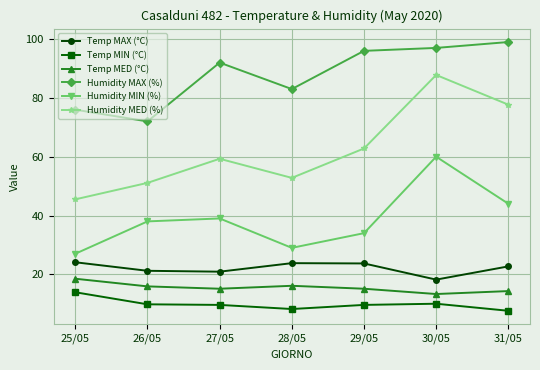

Which category has the highest value in the Humidity MAX (%) series?

31/05